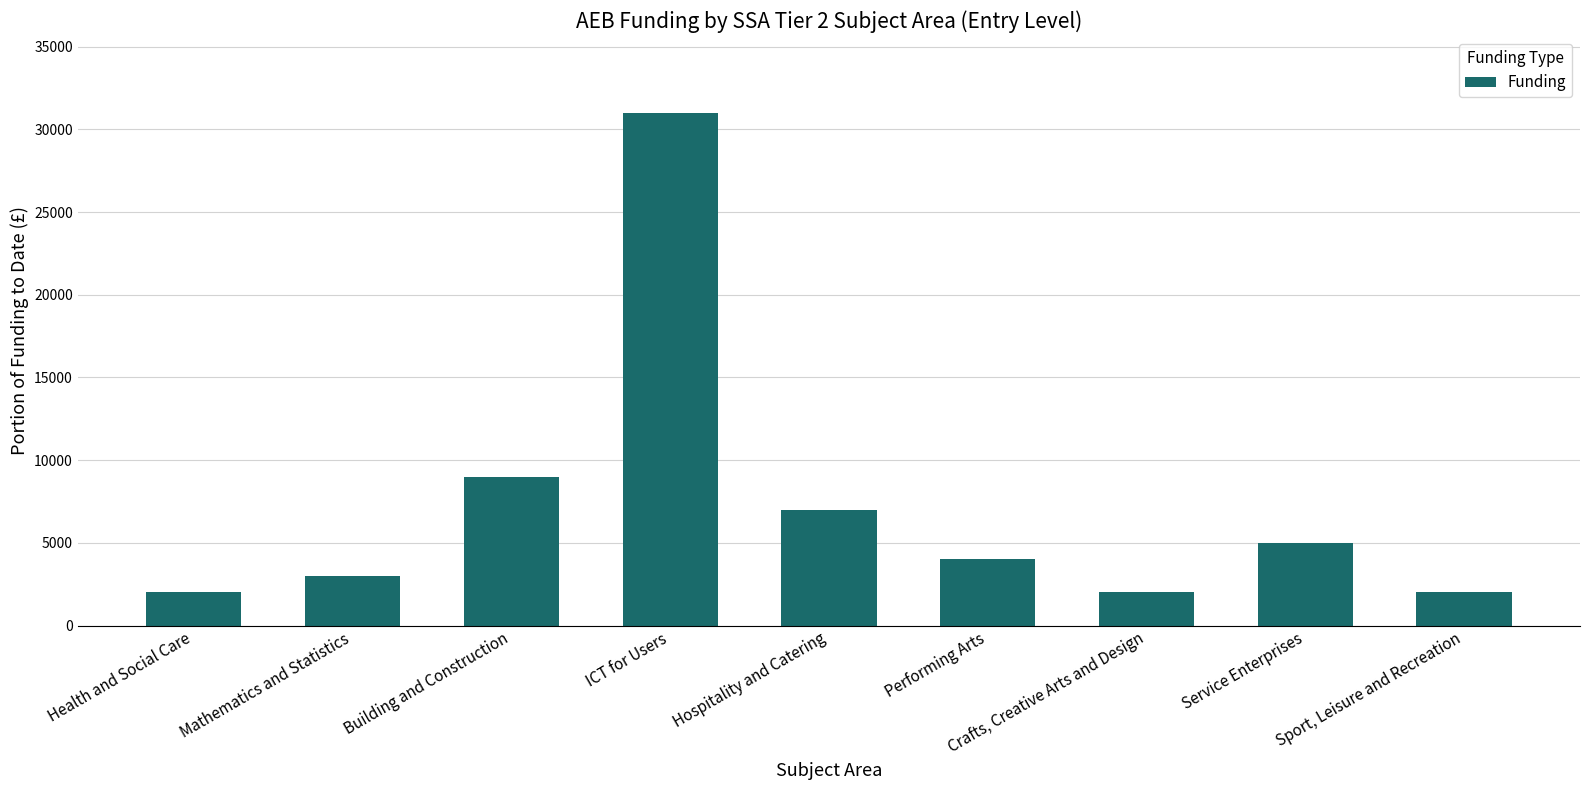

Reading left to right, list all the values displayed in this chart.

Health and Social Care=2000	Mathematics and Statistics=3000	Building and Construction=9000	ICT for Users=31000	Hospitality and Catering=7000	Performing Arts=4000	Crafts, Creative Arts and Design=2000	Service Enterprises=5000	Sport, Leisure and Recreation=2000